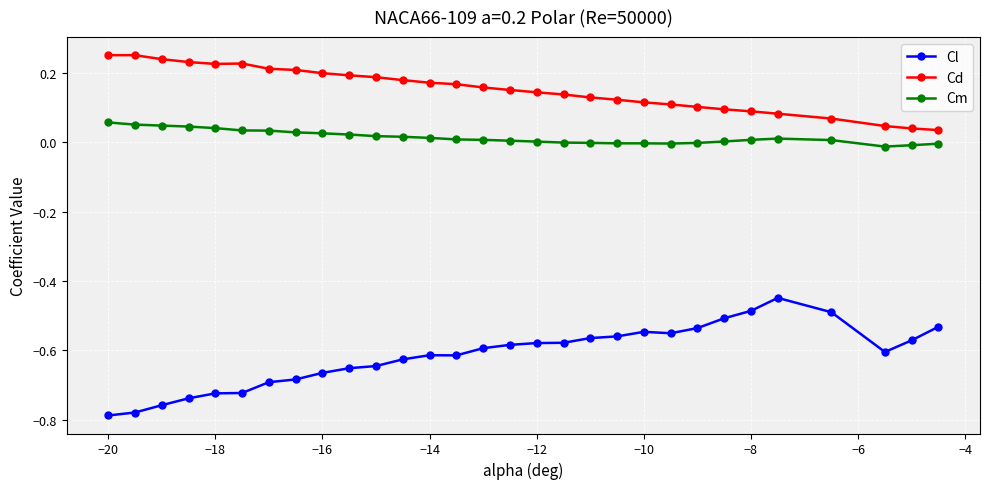

What is the sum of all Cm values?

0.5